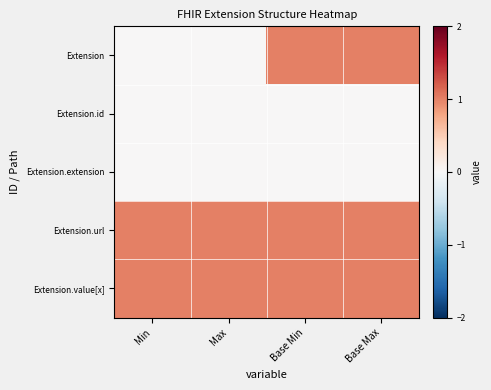

Reading left to right, extract all data points from this chart.

Extension: Min=0	Max=0	Base Min=1	Base Max=1
Extension.id: Min=0	Max=0	Base Min=0	Base Max=0
Extension.extension: Min=0	Max=0	Base Min=0	Base Max=0
Extension.url: Min=1	Max=1	Base Min=1	Base Max=1
Extension.value[x]: Min=1	Max=1	Base Min=1	Base Max=1